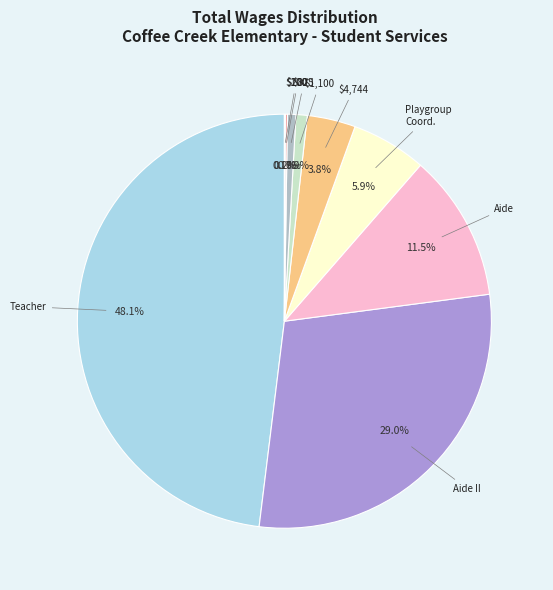

Is there any slice that represents more than half of the pie?

No